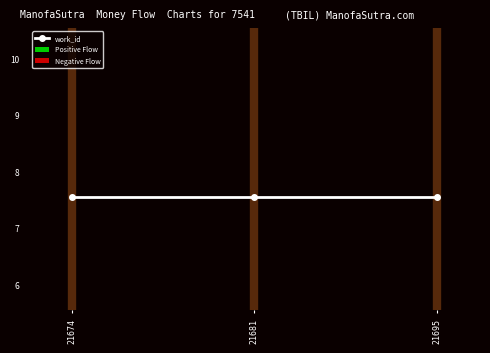

The value of Positive Flow at 21695 is 0.4. True or false?

True